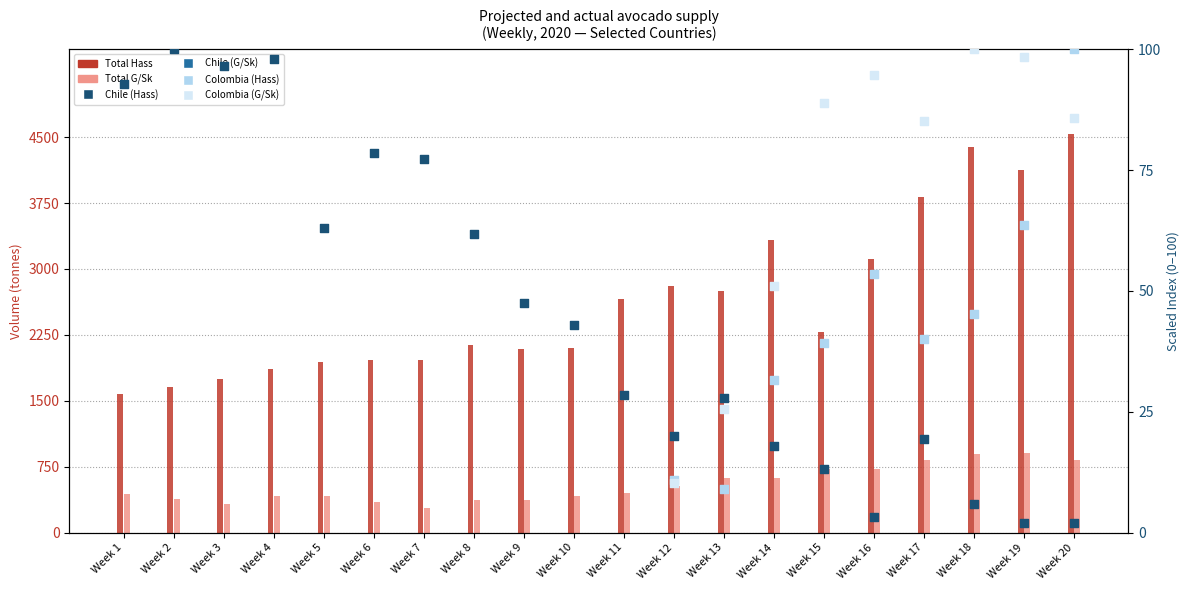

At how many categories does at least one series exceed 694?

20